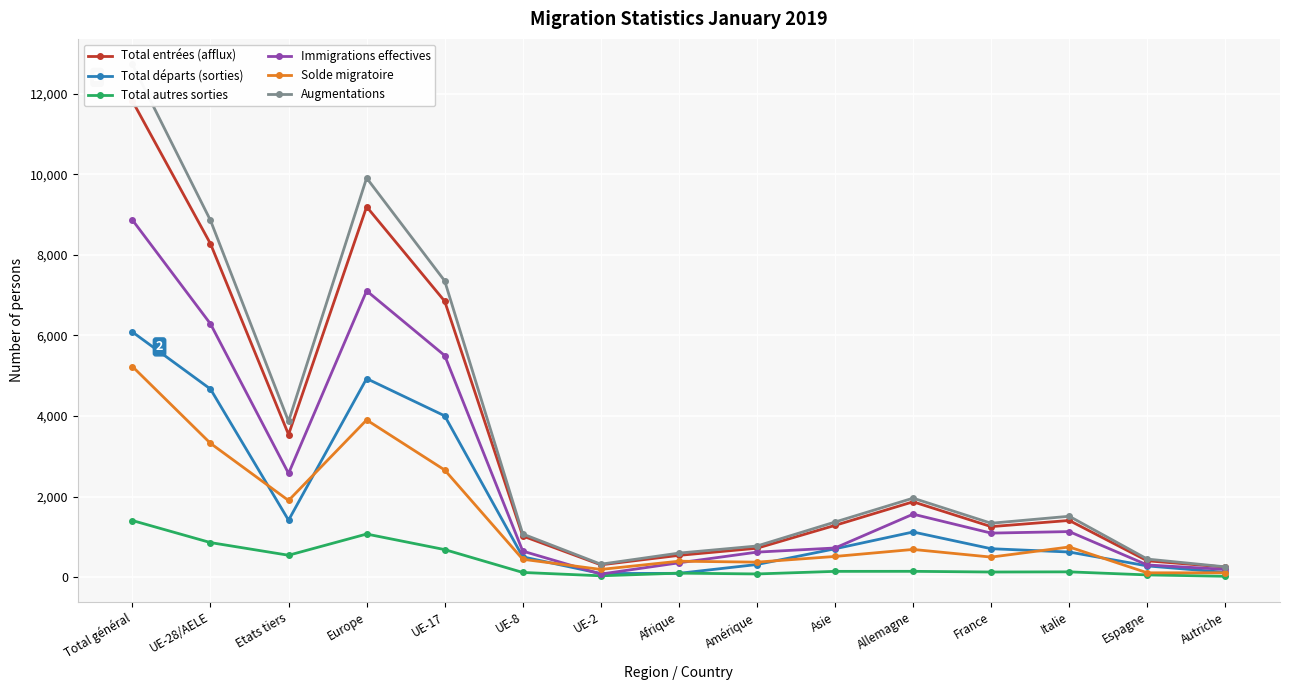

True or false: Immigrations effectives has a value of 541 at Espagne.

False